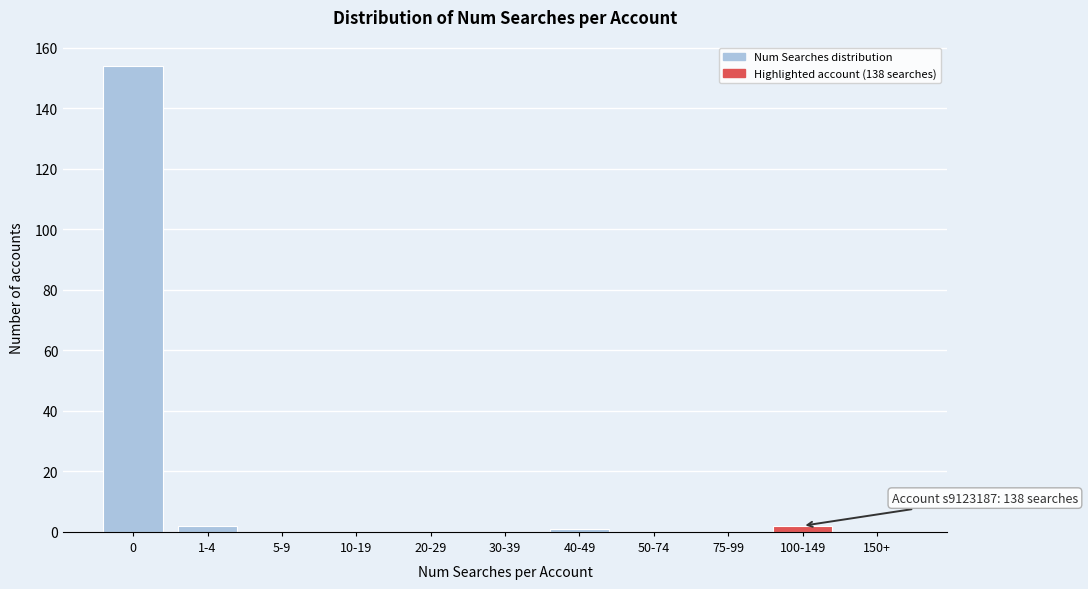

Reading right to left, list all the values displayed in this chart.

150+=0	100-149=2	75-99=0	50-74=0	40-49=1	30-39=0	20-29=0	10-19=0	5-9=0	1-4=2	0=154